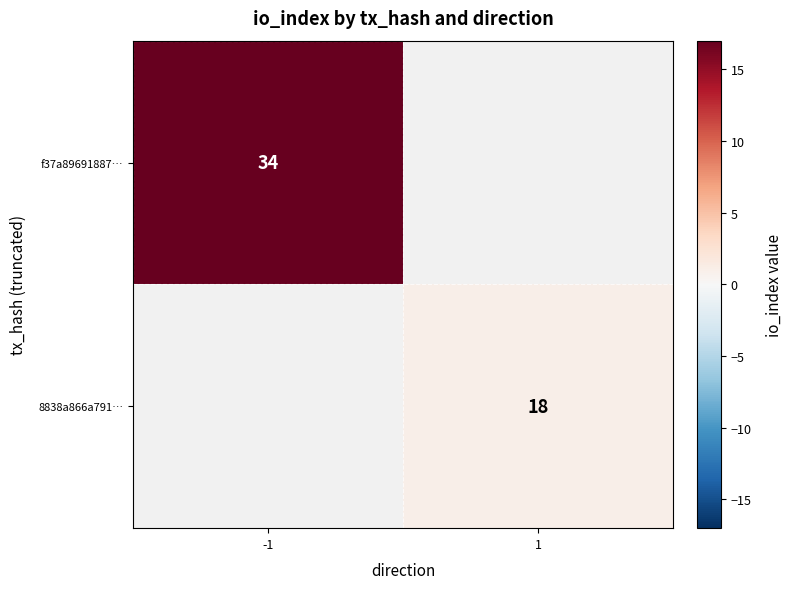

Is it true that f37a89691887… equals 34 at -1?

True